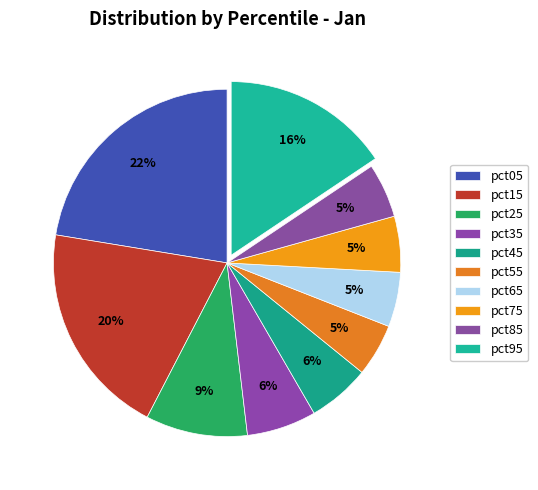

Count the number of slices in the pie.

10